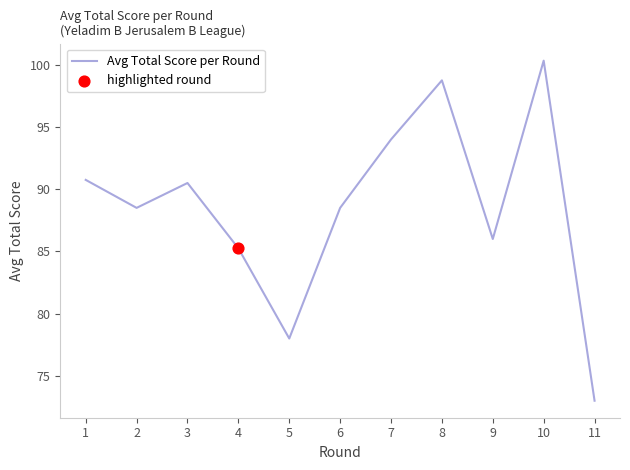

Between 4 and 7, which is larger?

7